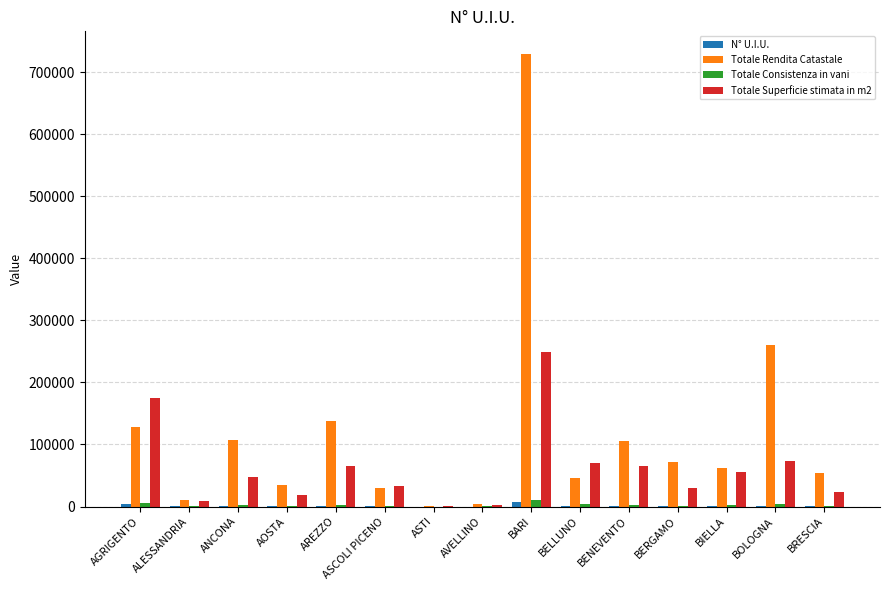

At which category does the chart reach its peak across all series?

BARI